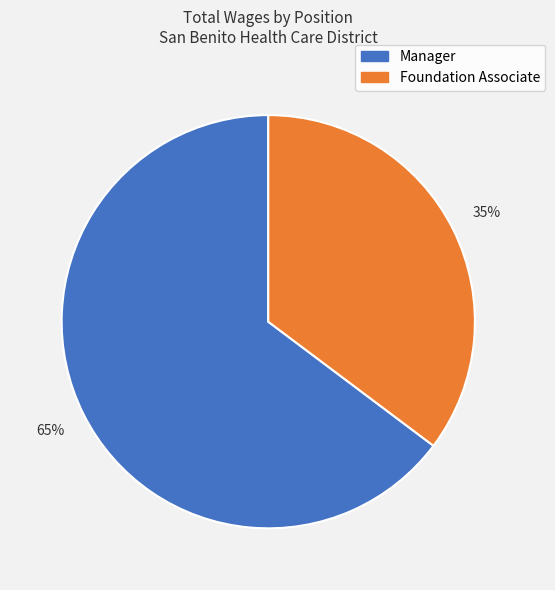

What percentage is the Foundation Associate slice, to the nearest percent?

35%